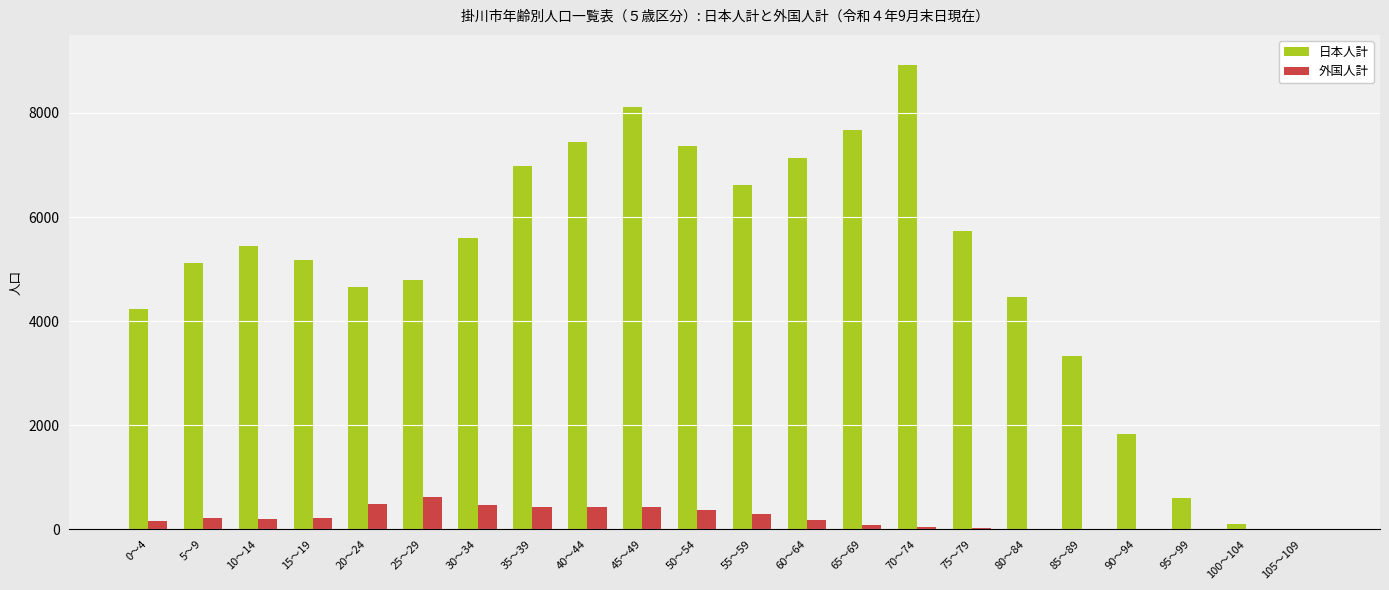

What is the highest value of the 外国人計 series?

621